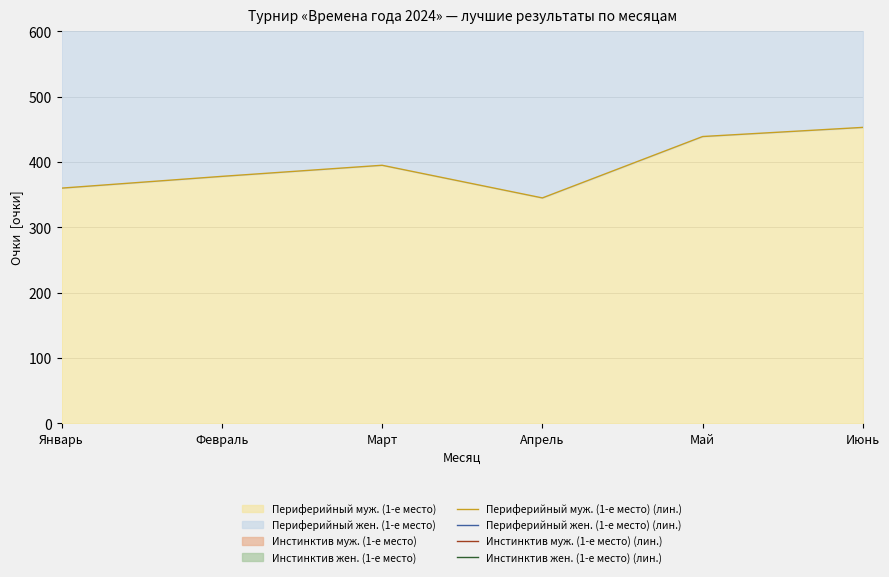

At which category does the chart reach its minimum across all series?

Апрель